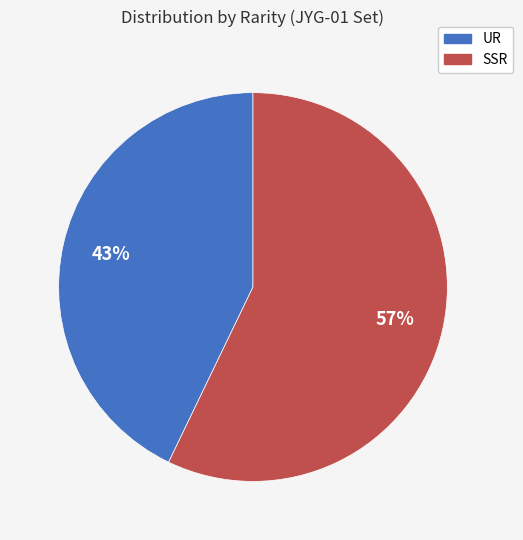

Which category has the smallest portion of the pie?

UR